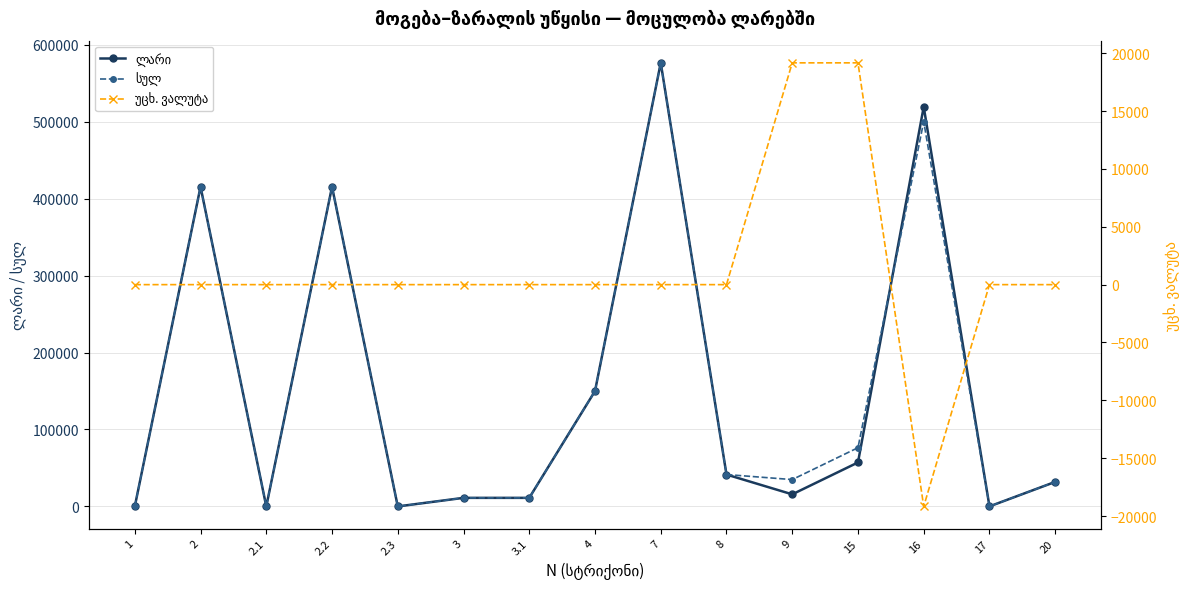

Reading left to right, extract all data points from this chart.

ლარი: 0.0	415374.7	0.0	415374.7	0.0	11133.5	11133.5	149884.4	576392.6	41430.8	15707.2	57138.0	519254.6	30.0	31878.8
სულ: 0.0	415374.7	0.0	415374.7	0.0	11133.5	11133.5	149884.4	576392.6	41430.8	34875.0	76305.8	500086.8	30.0	31878.8
უცხ. ვალუტა: 0.0	0.0	0.0	0.0	0.0	0.0	0.0	0.0	0.0	0.0	19167.8	19167.8	-19167.8	0.0	0.0